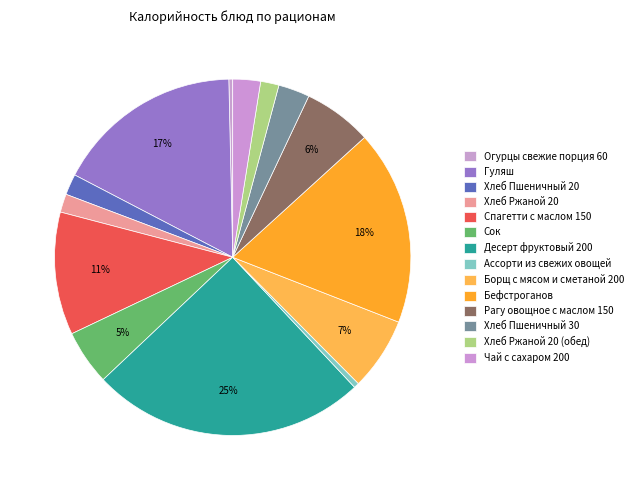

What portion of the pie excludes Гуляш?

83.0%